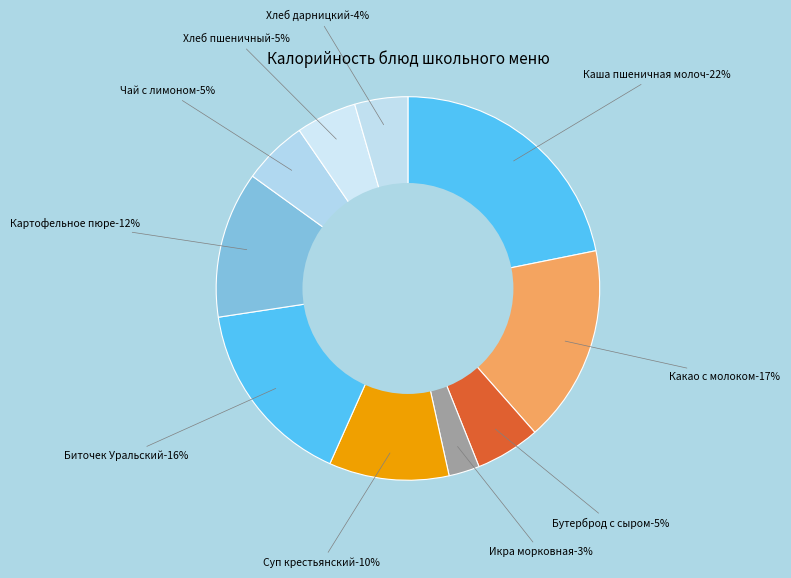

To the nearest percent, what is the average slice percentage?

10%